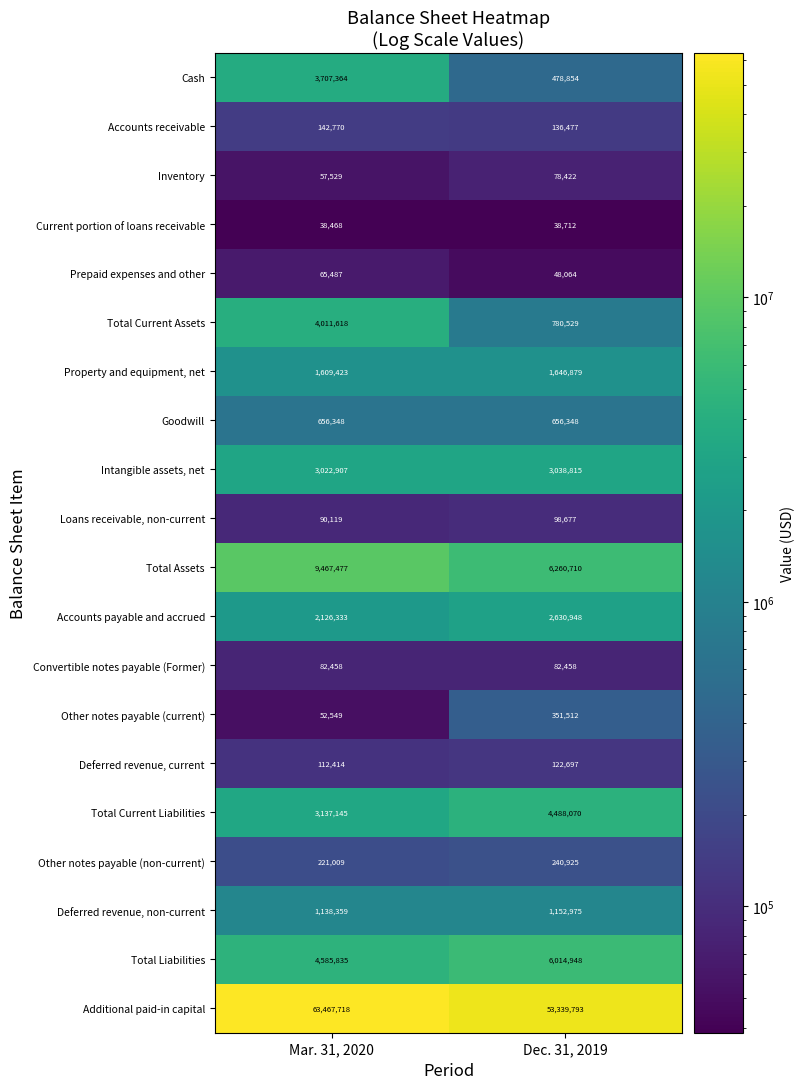

Between Mar. 31, 2020 and Dec. 31, 2019, which series saw the biggest shift?

Additional paid-in capital